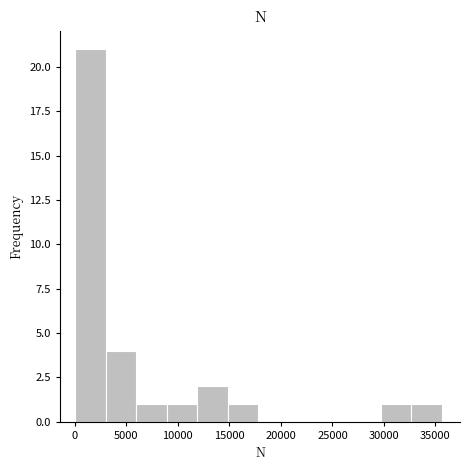

Reading left to right, transcribe this chart: for each bar, give the range it covers on the x-axis and its height. Neither the bar edges nor the heights are printed on the chart, so give them approximately, as read against the axes.

0 to 3000: 21
3000 to 6000: 4
6000 to 9000: 1
9000 to 12000: 1
12000 to 15000: 2
15000 to 18000: 1
18000 to 21000: 0
21000 to 23500: 0
23500 to 26500: 0
26500 to 29500: 0
29500 to 32500: 1
32500 to 35500: 1